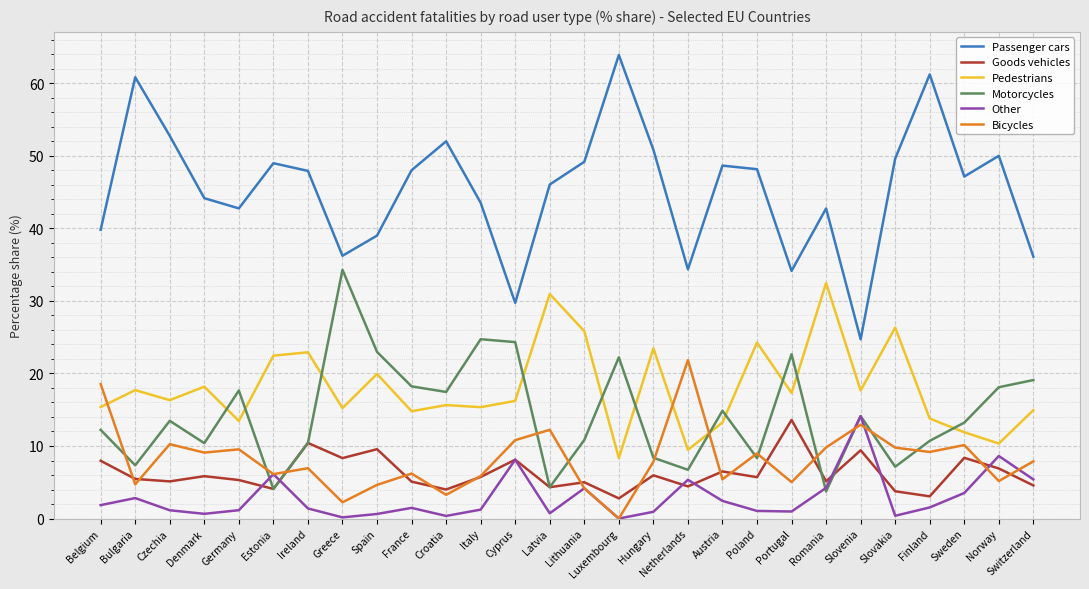

Where does the Bicycles series first go above 7?

Belgium